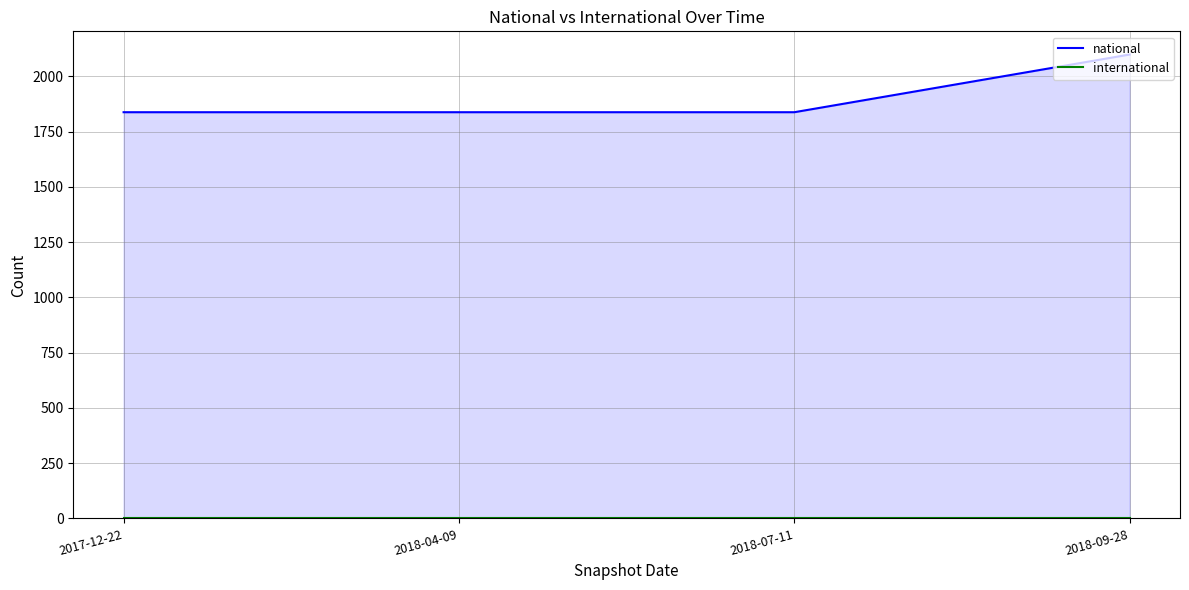

How many national values are between 1838 and 2099?

4